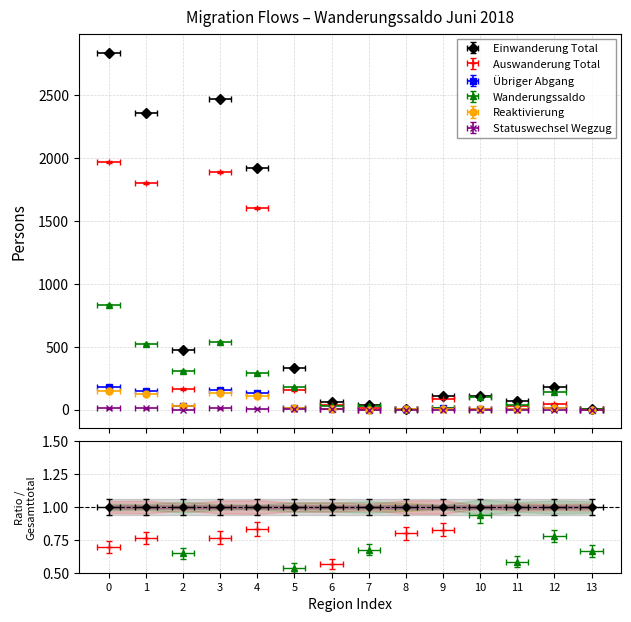

True or false: Einwanderung Total and Statuswechsel Wegzug intersect in this chart.

False